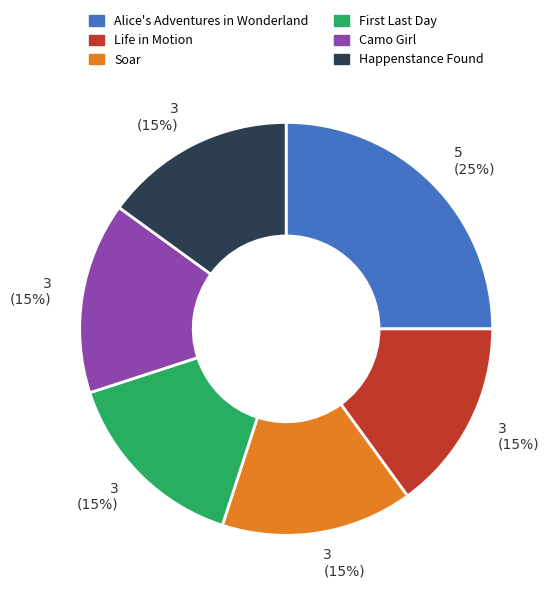

Is Alice's Adventures in Wonderland the majority of the pie?

No